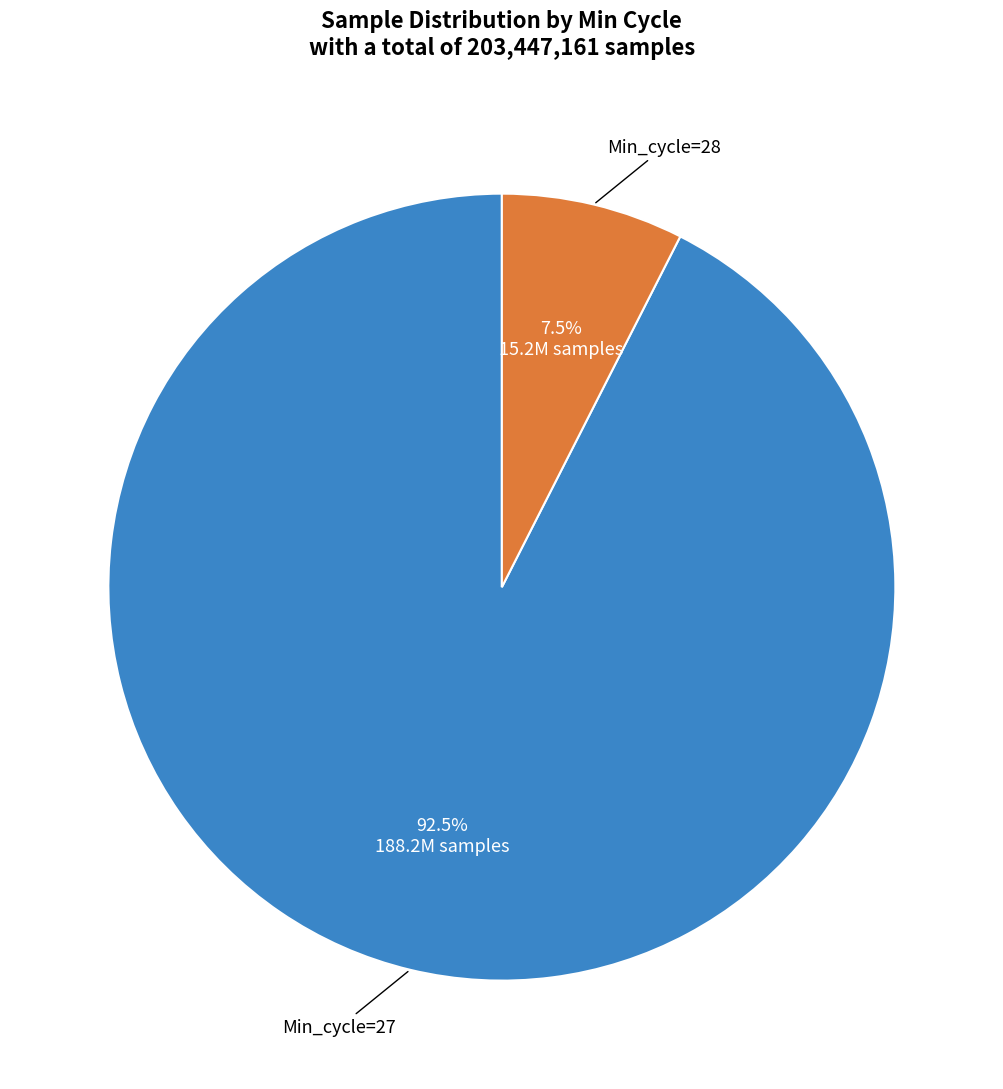

What is the majority slice?

Min_cycle=27